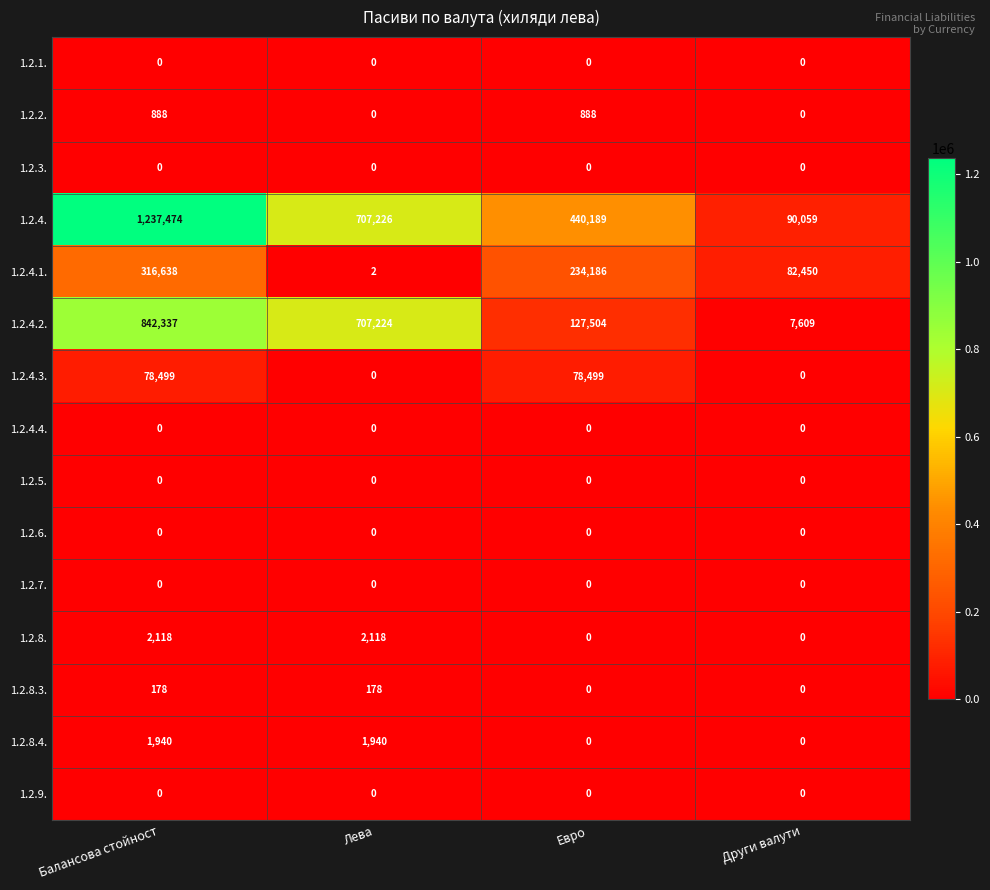

Which category has the highest value across all series?

Балансова стойност